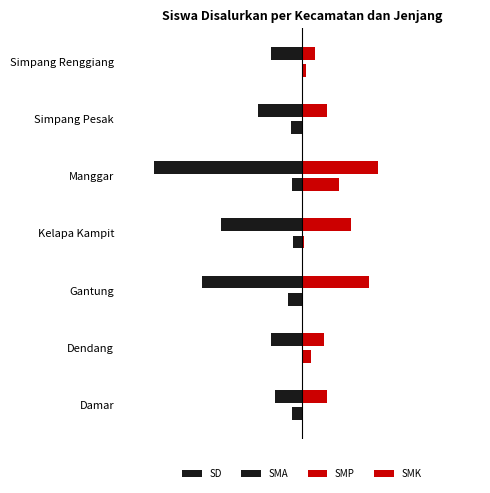

What is the minimum value for SMP?

30